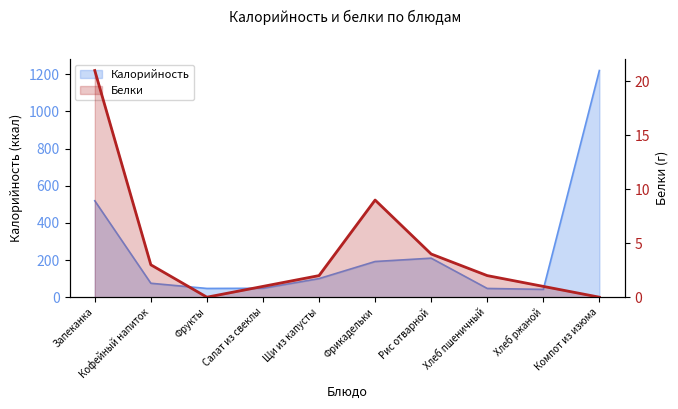

The value of Калорийность at Компот из изюма is 1220. True or false?

True